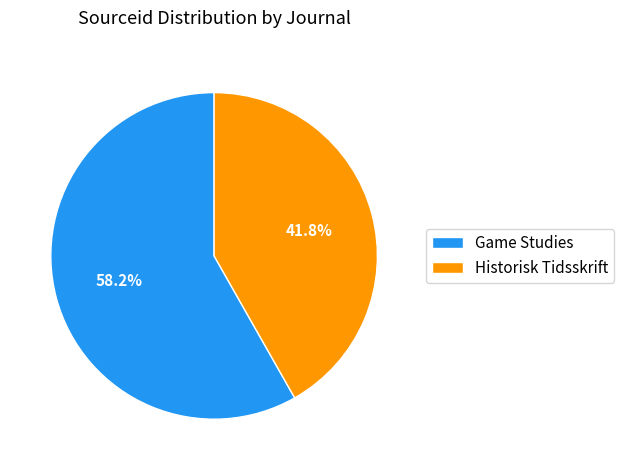

Does Historisk Tidsskrift account for over 50% of the chart?

No